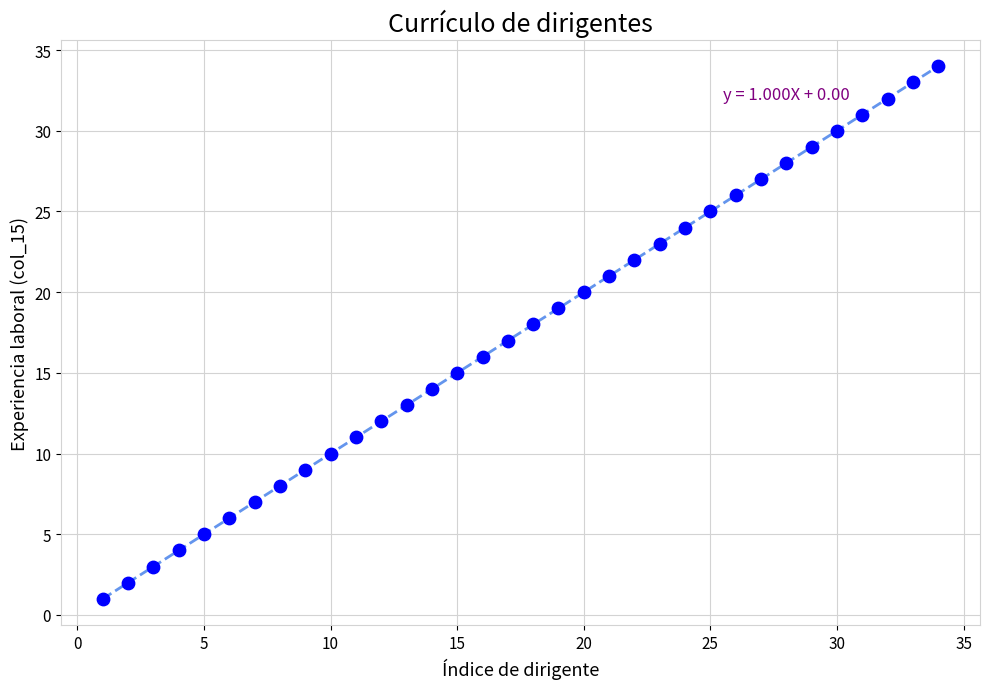

What is the range of X values (max minus min)?

33